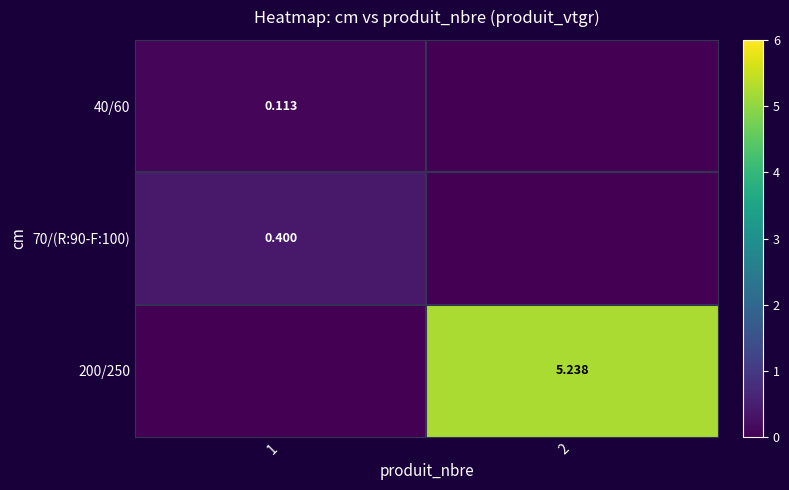

How many data points in 70/(R:90-F:100) are above 0?

1